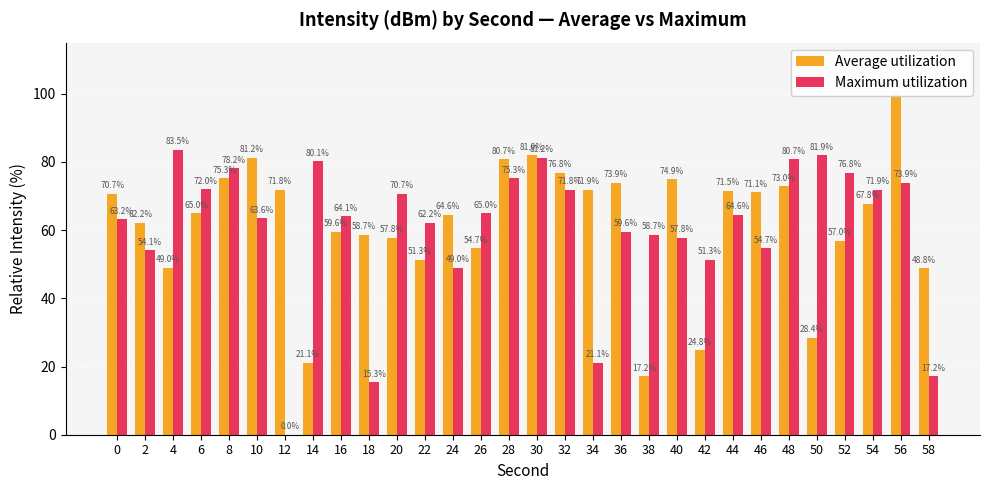

Which label corresponds to the smallest value in the chart?

12